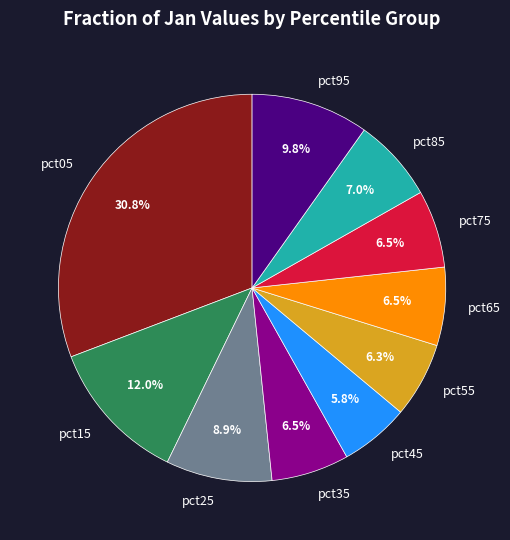

To the nearest percent, what is the combined percentage of pct25 and pct45?

15%